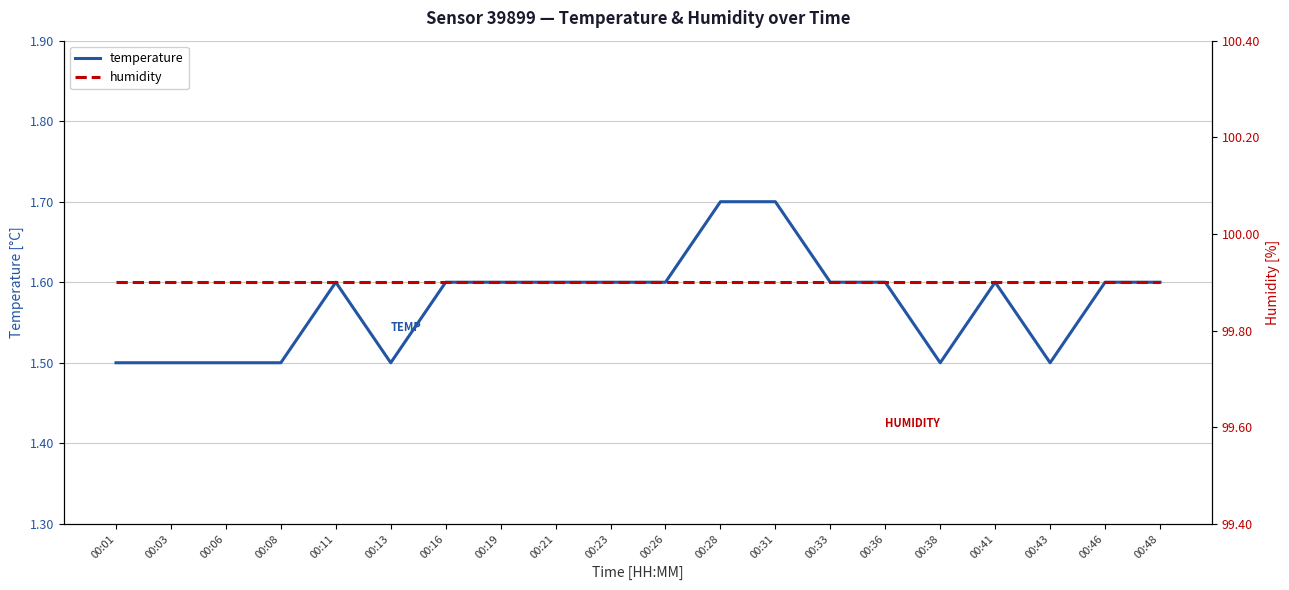

At which category does temperature reach its first local peak?

00:11